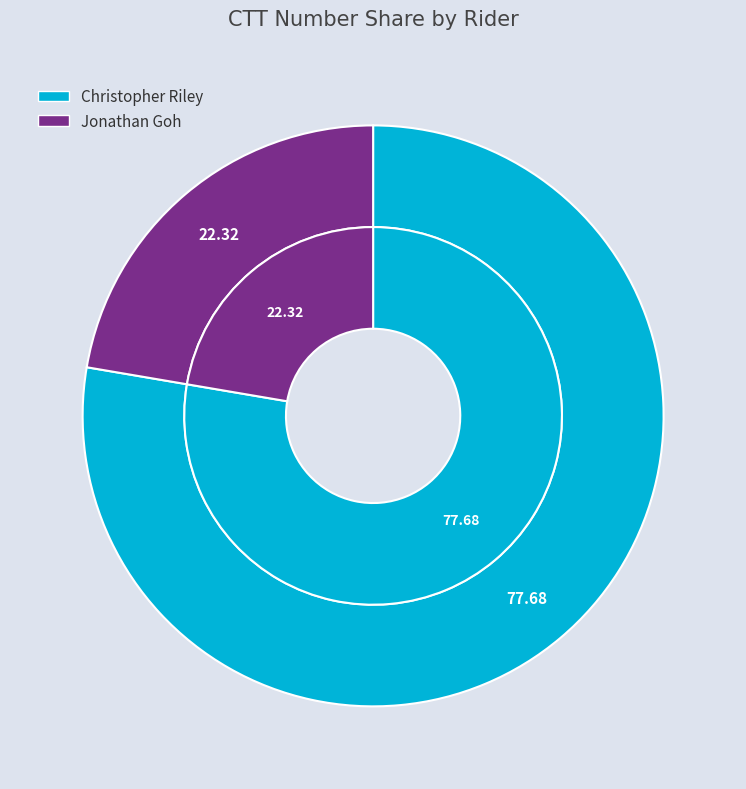

To the nearest percent, what is the difference between the Christopher Riley and Jonathan Goh slice percentages?

55%